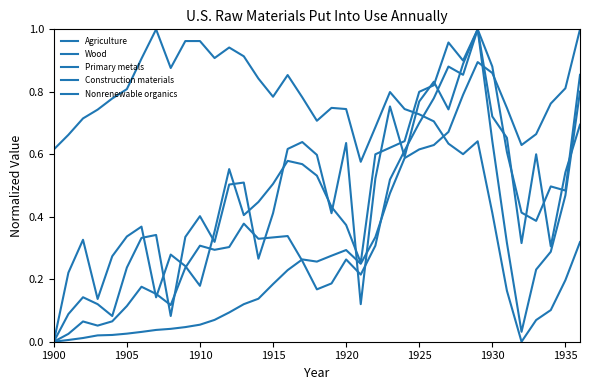

Which label corresponds to the smallest value in the chart?

1900